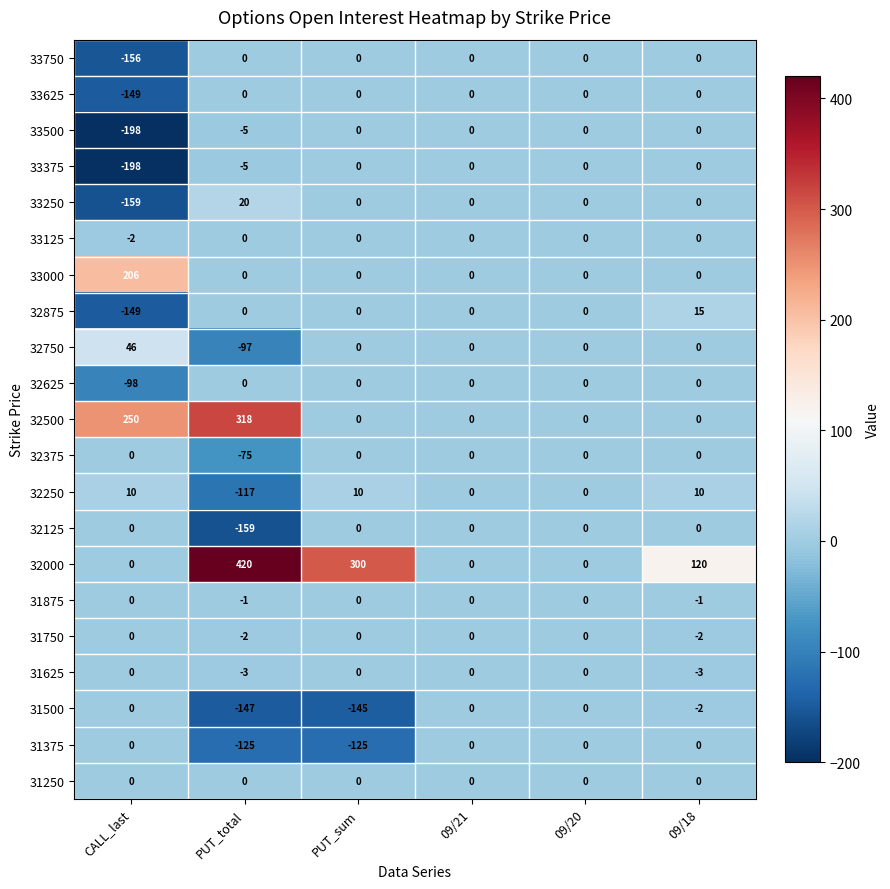

What is the sum of the 32250 values at CALL_last and 09/18?

20